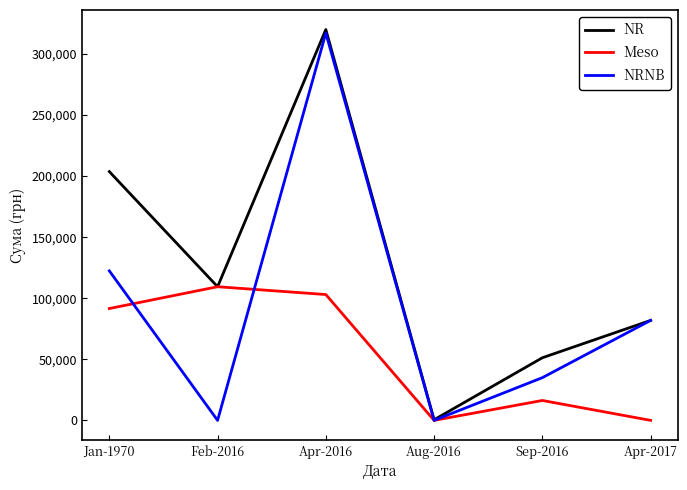

Is the value of NR at Apr-2017 greater than the value of Meso at Apr-2017?

Yes